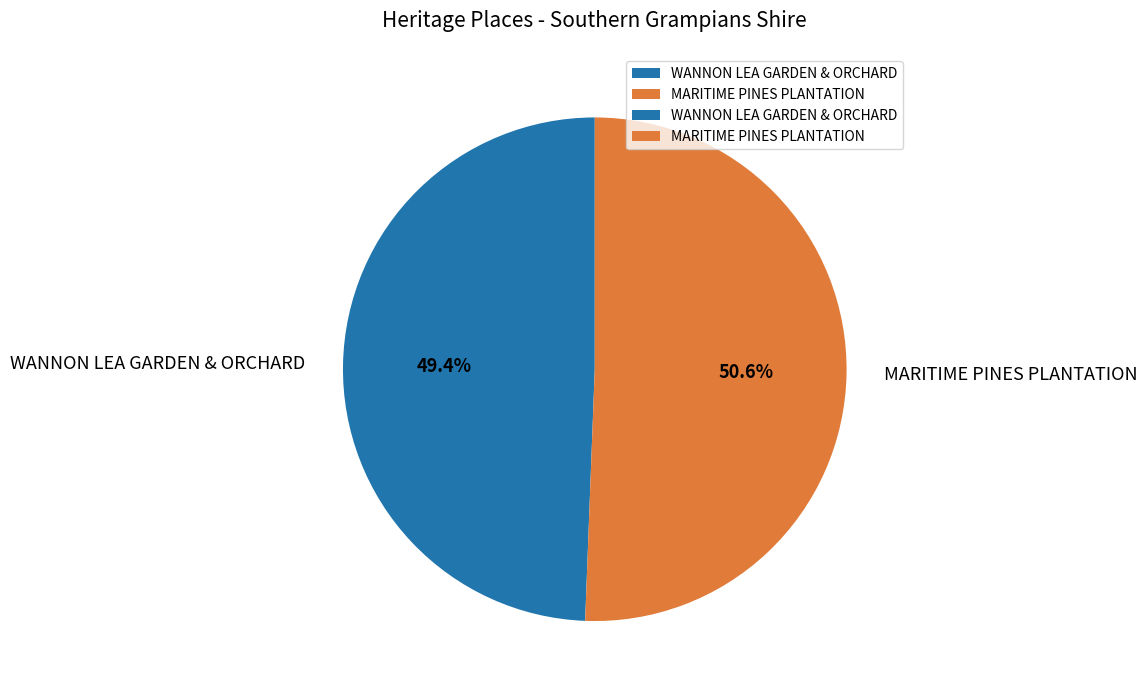

Combined, do MARITIME PINES PLANTATION and WANNON LEA GARDEN & ORCHARD account for over 50%?

Yes